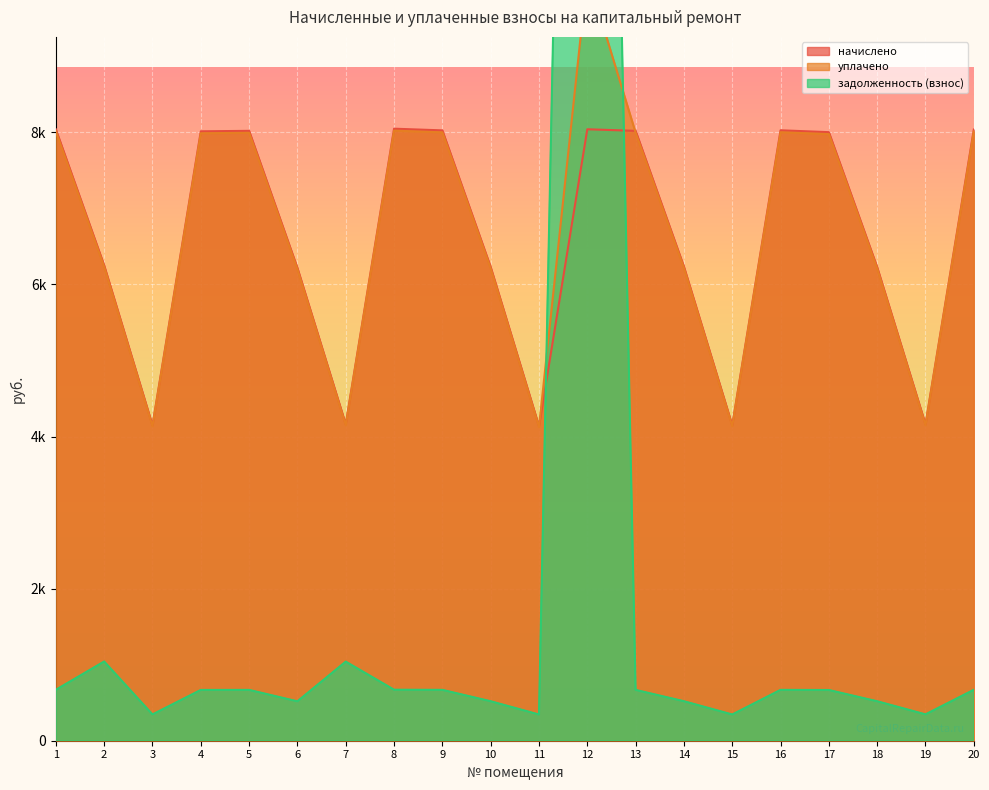

What is the minimum value shown in the chart?

344.7